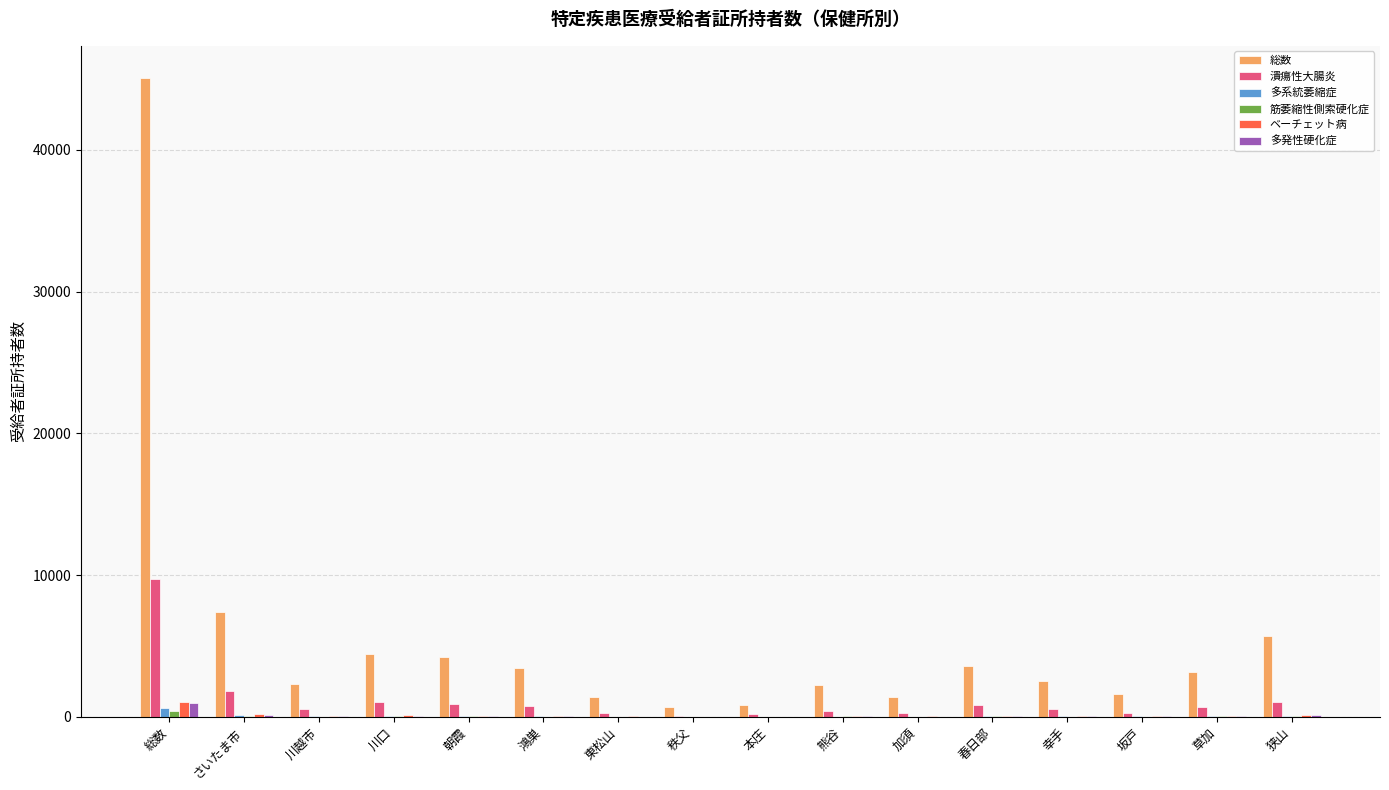

What is the average value of the ベーチェット病 series?

135